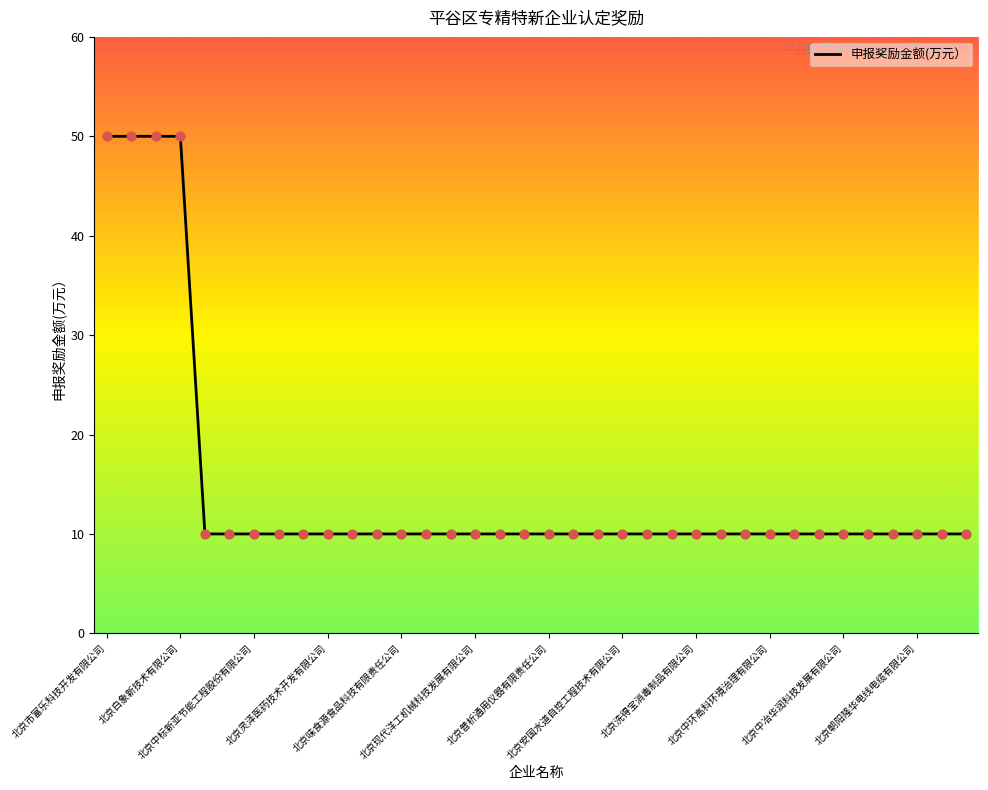

What is the maximum value shown in the chart?

50